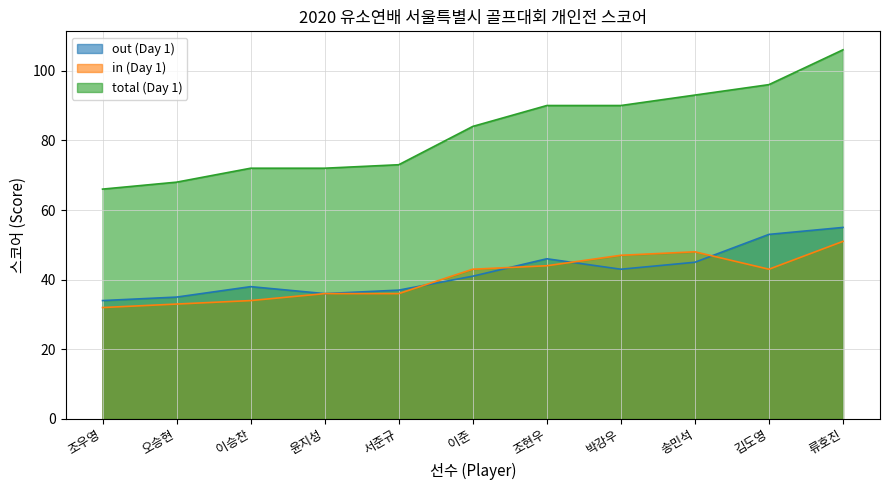

What are all the series names shown in the legend?

out (Day 1), in (Day 1), total (Day 1)